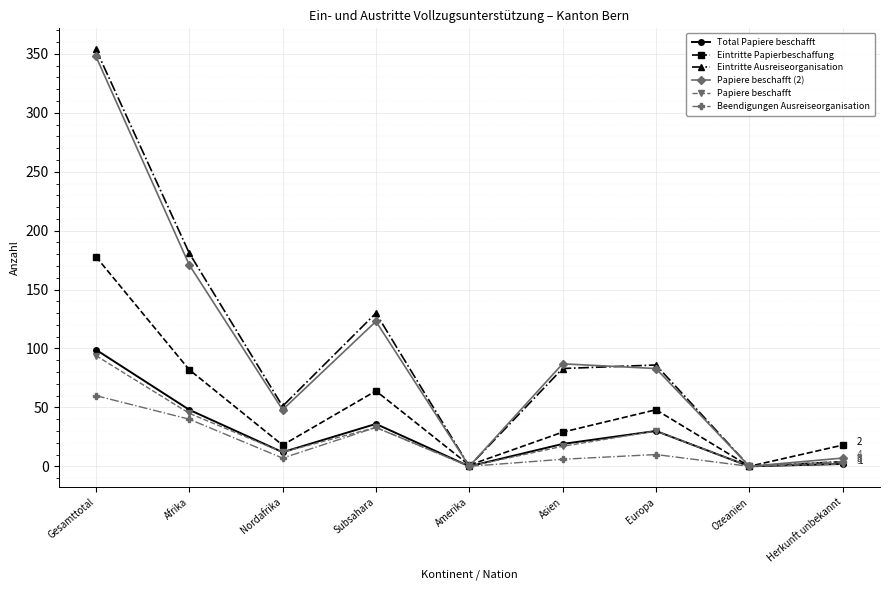

What is the sum of the Beendigungen Ausreiseorganisation values at Asien and Europa?

16